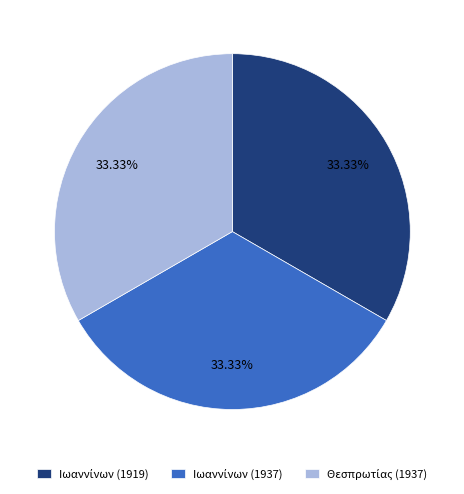

Is there any slice that represents more than half of the pie?

No